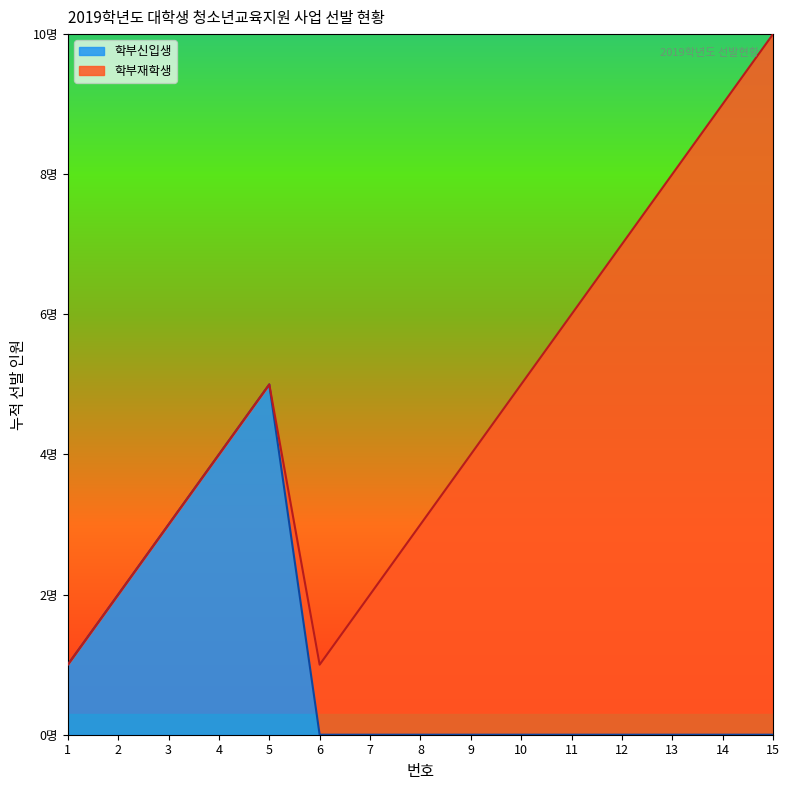

What is the change in value from 2 to 4?

+2